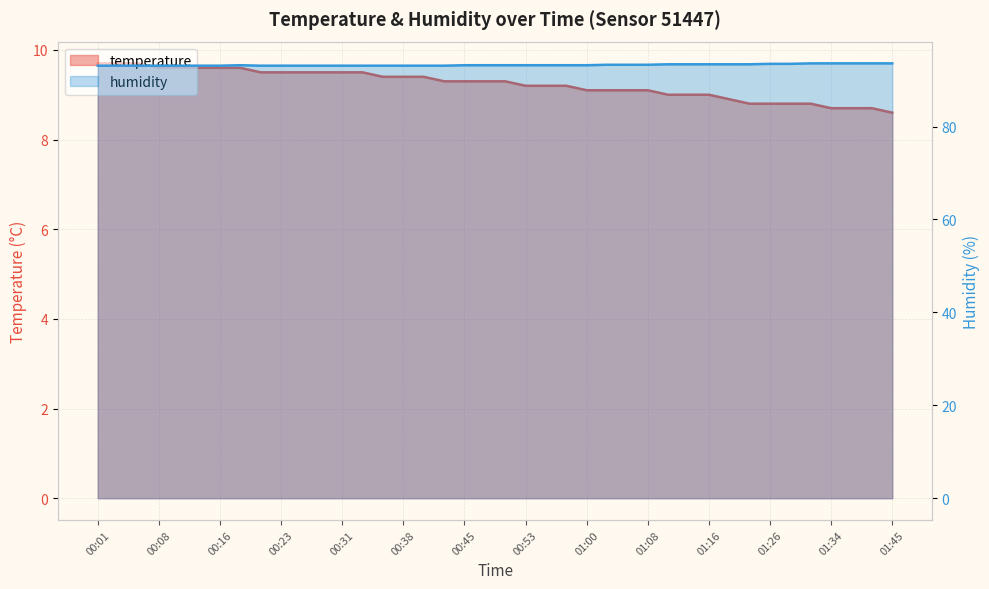

What is the difference between the maximum and second lowest values in the temperature series?

1.0